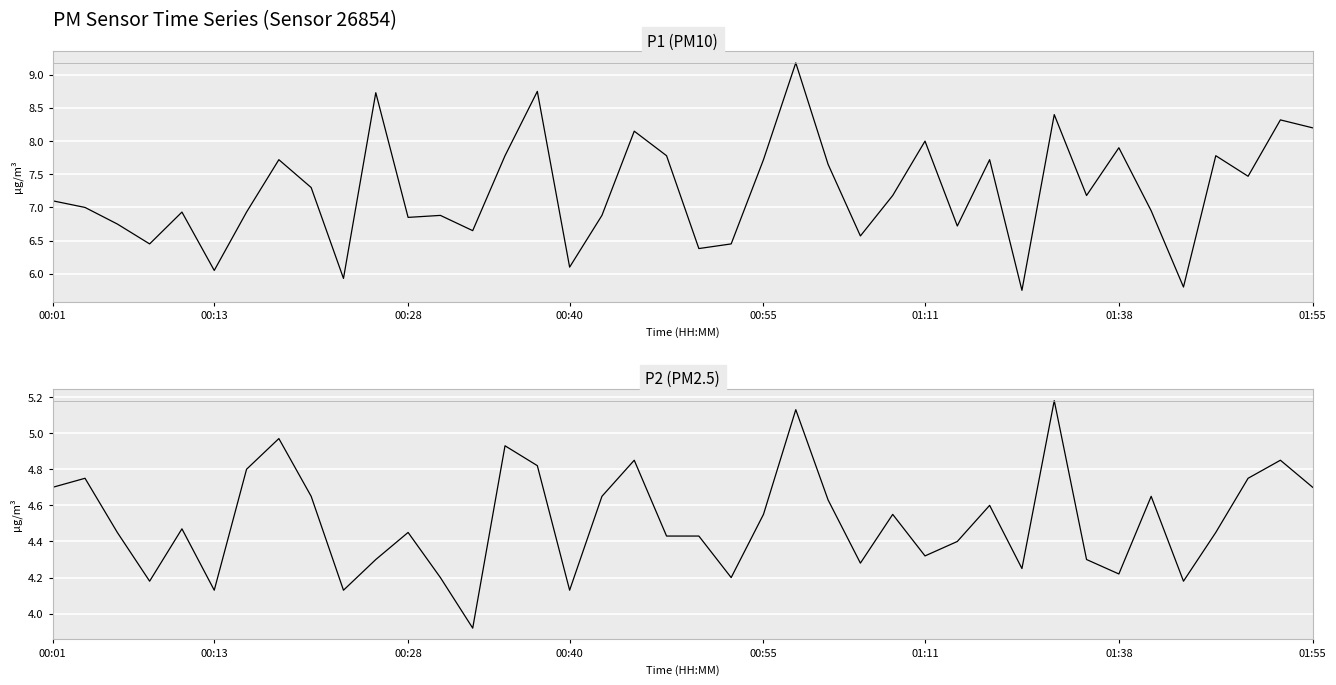

Does the chart display data point markers on the line(s)?

No